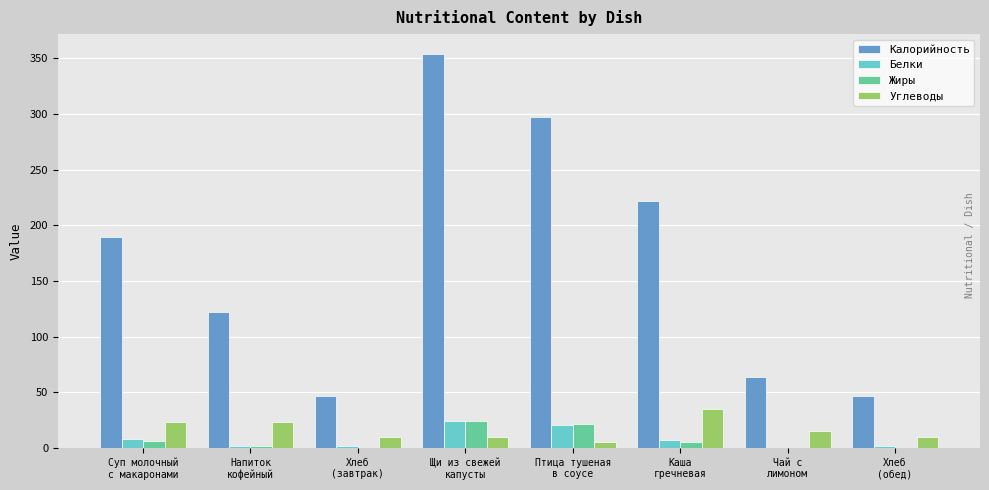

What is the sum of all Калорийность values?

1342.0